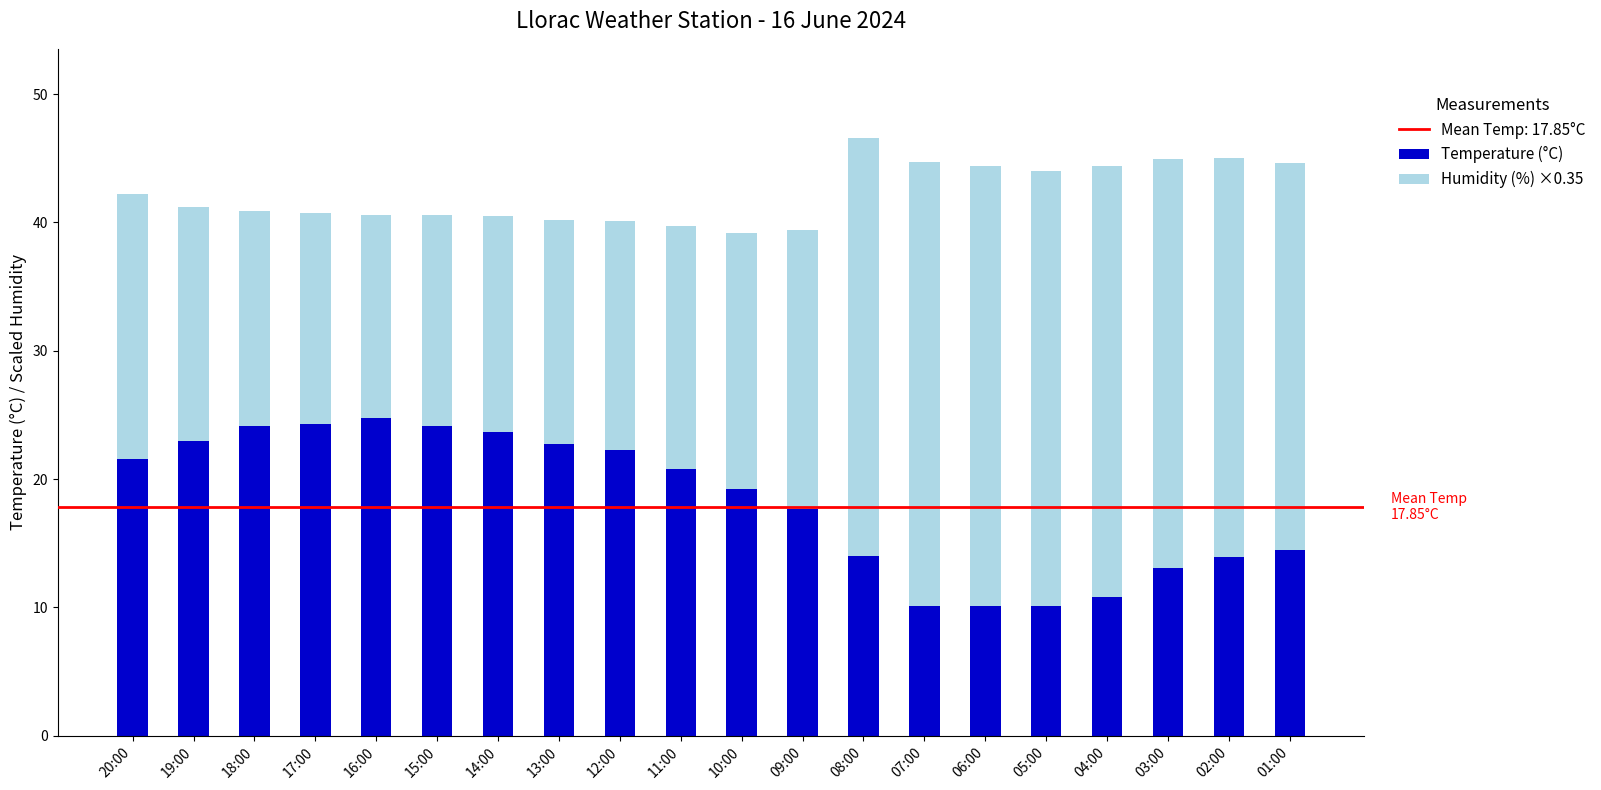

What is the minimum value for Temperature (°C)?

10.1